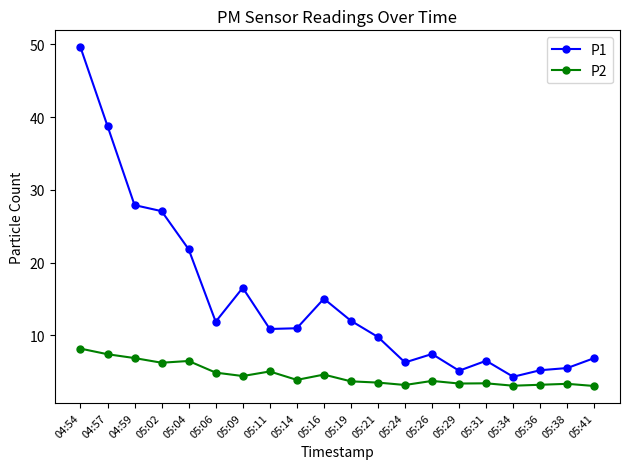

List the series in order of their peak value, highest first.

P1, P2